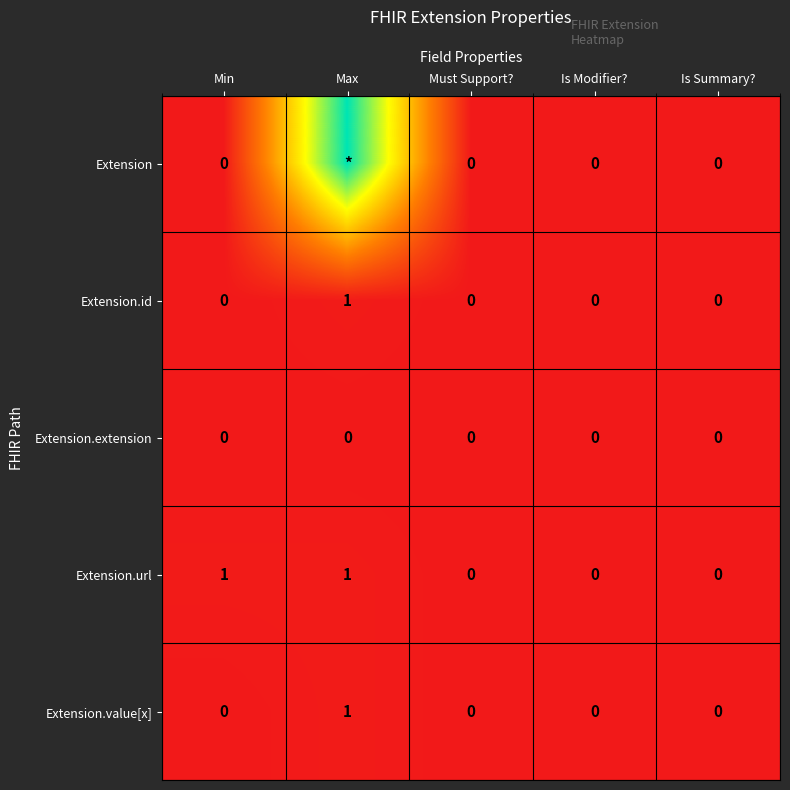

How many values in Extension.value[x] are above zero?

1